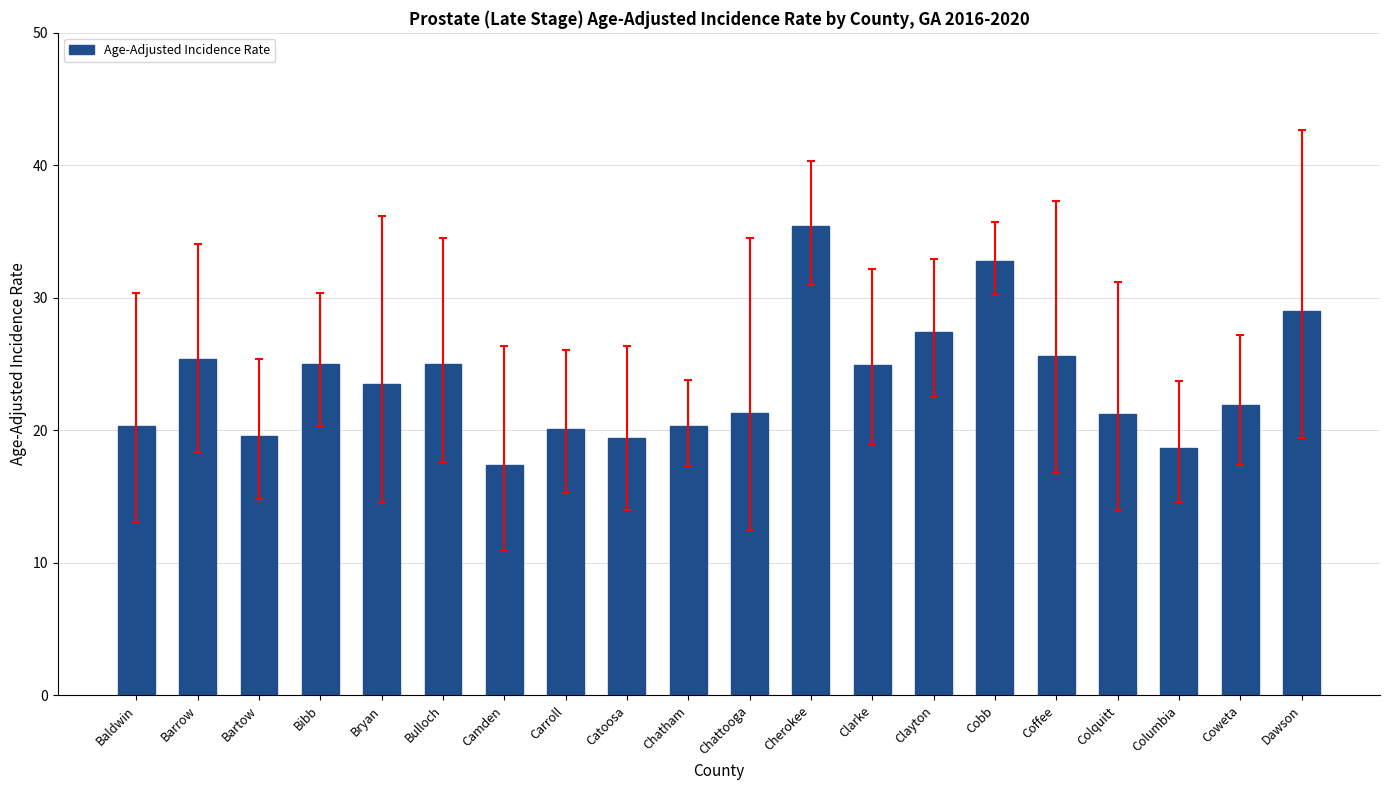

Does the chart contain stacked bars?

No